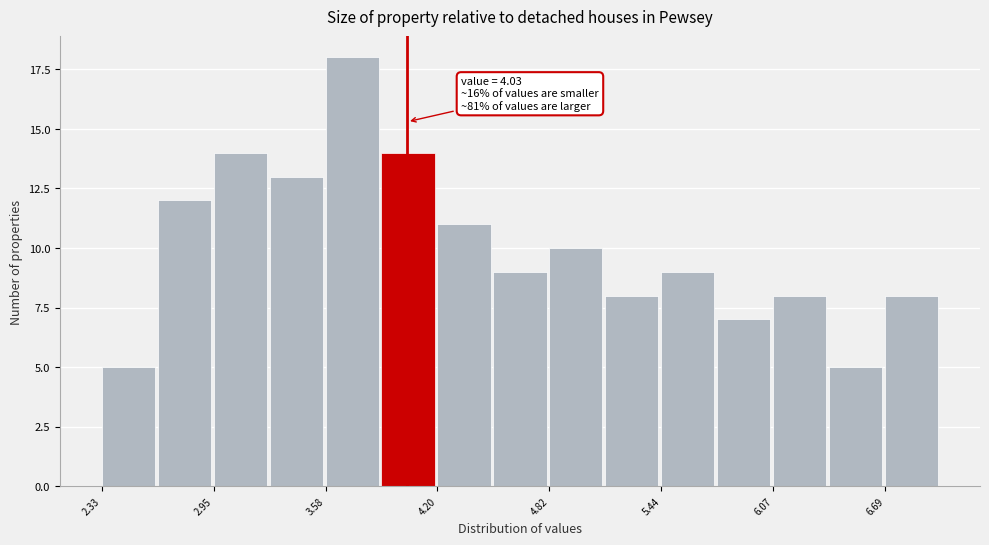

Read against the x-axis, roughly where is the centre of the tallest bar?

3.7